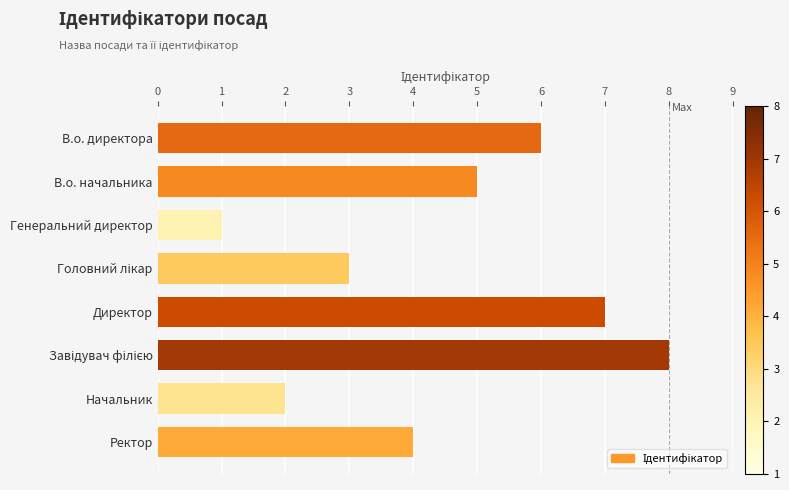

Are the bars grouped side by side (vs. stacked)?

No